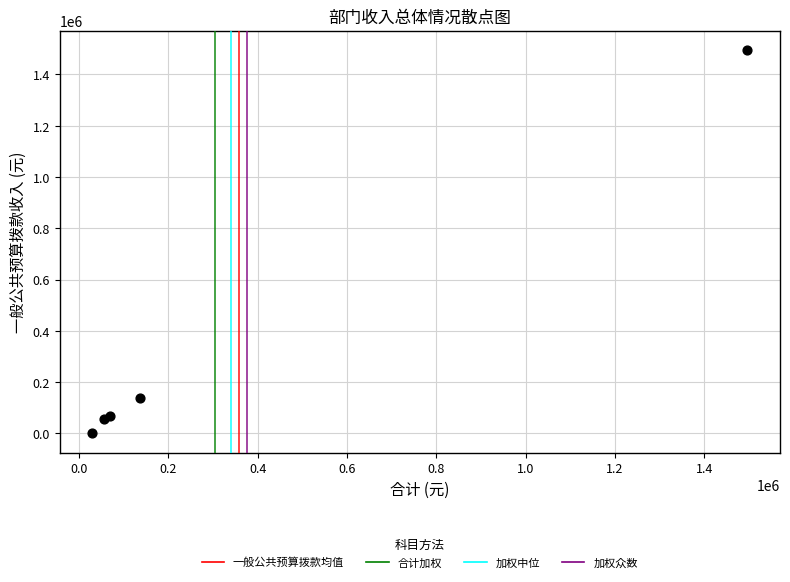

What Y value in the scatter plot is closest to 748299?

136165.4